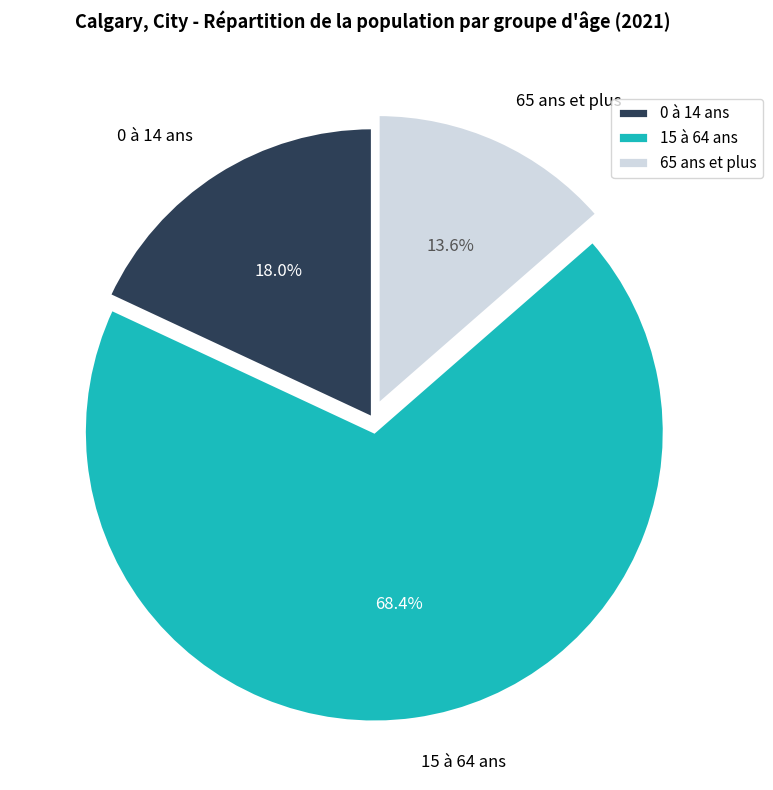

True or false: 15 à 64 ans accounts for 68% of the total.

True